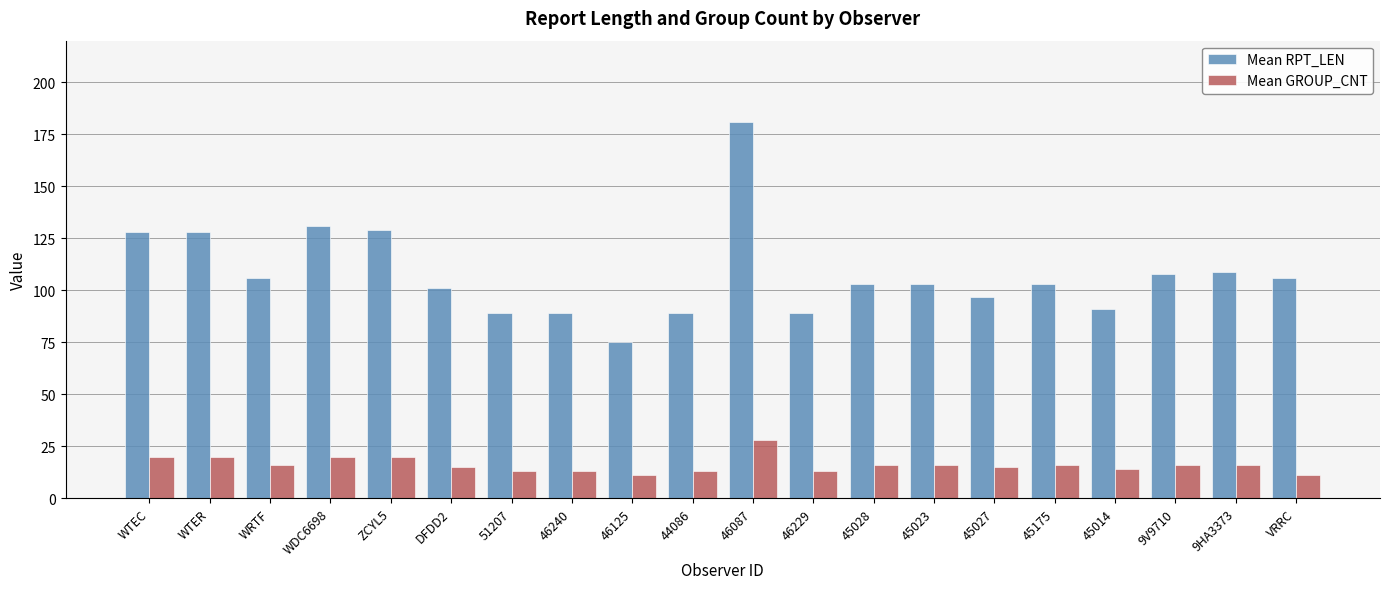

How many groups of bars are there?

20